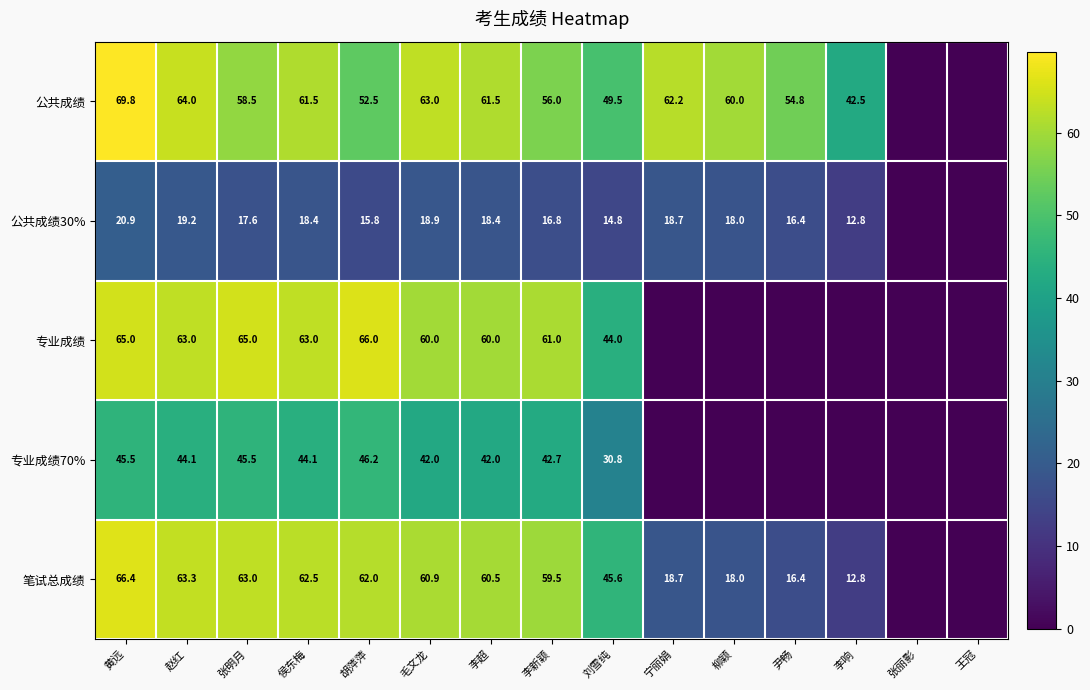

What is the sum of the 笔试总成绩 values at 柳颖 and 尹畅?

34.4